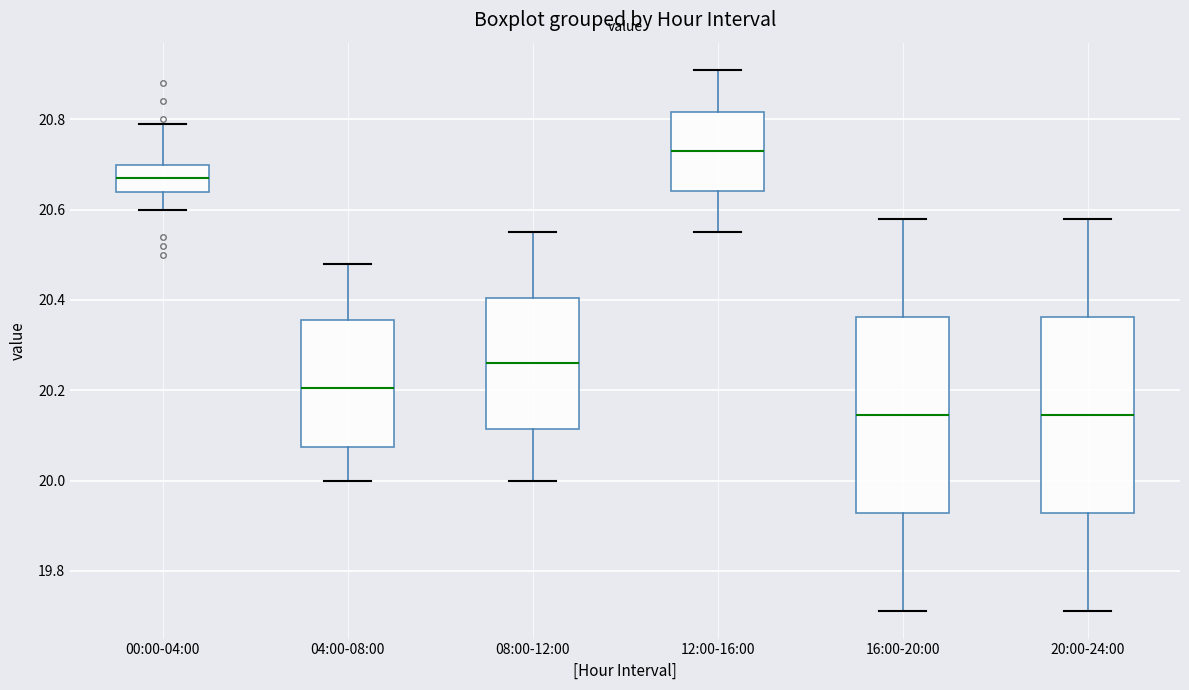

Where does the upper whisker of the box for 08:00-12:00 end on the y-axis? The values are not printed on the chart, so give them approximately, as read against the axis.

20.56